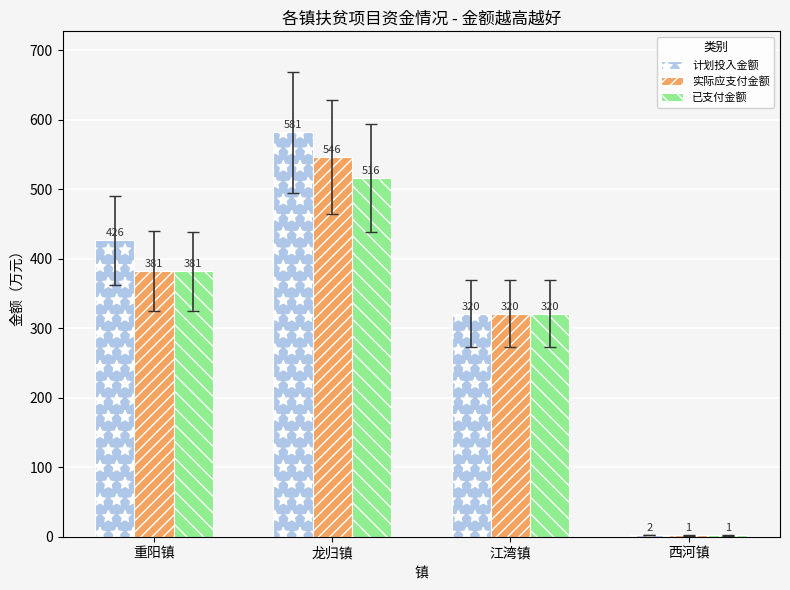

Is it true that 计划投入金额 equals 2.1 at 西河镇?

True